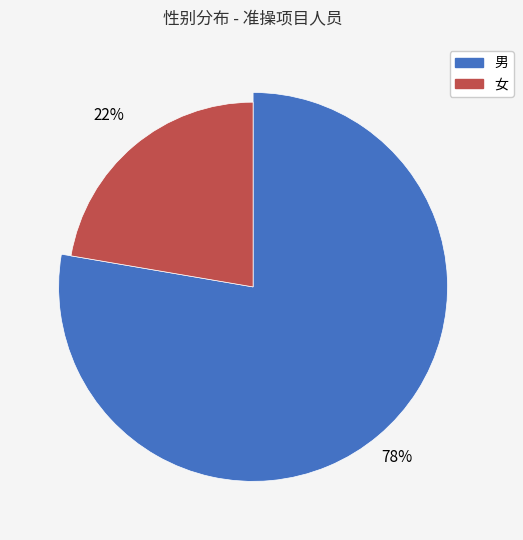

Which has a higher value, 男 or 女?

男